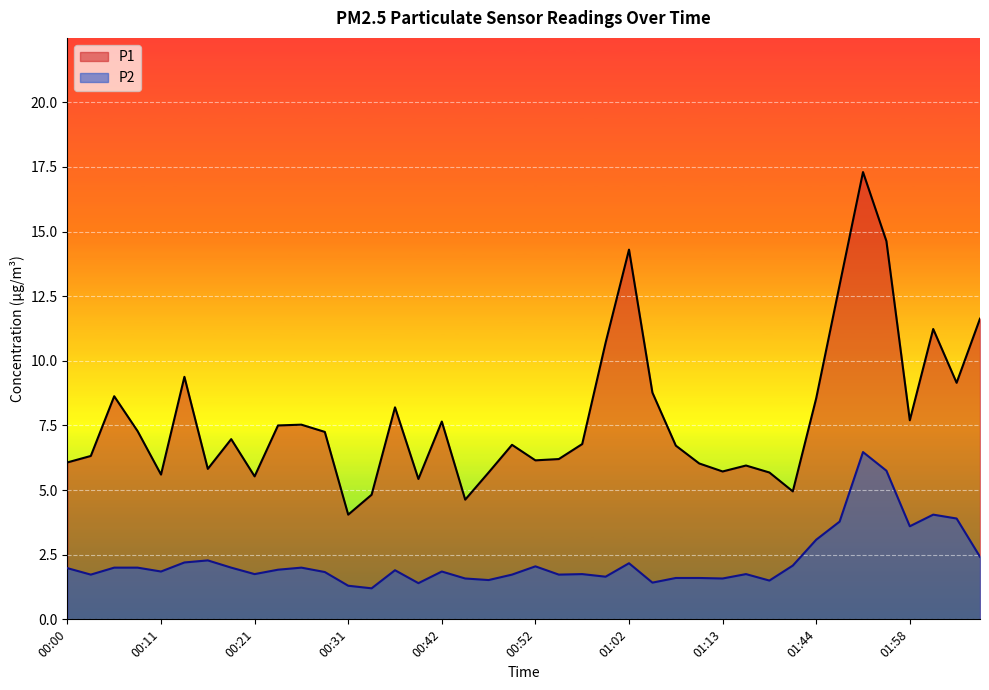

Where does the P1 series first go above 6?

00:00